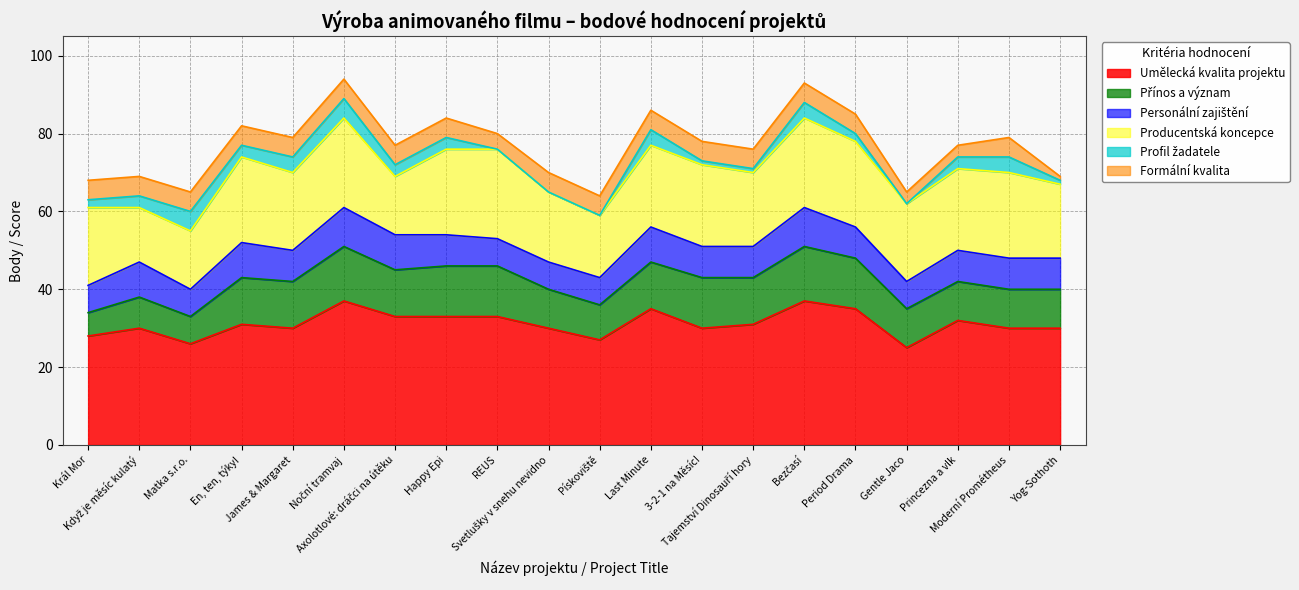

What is the sum of the Producentská koncepce values at Moderní Prométheus and Matka s.r.o.?

37